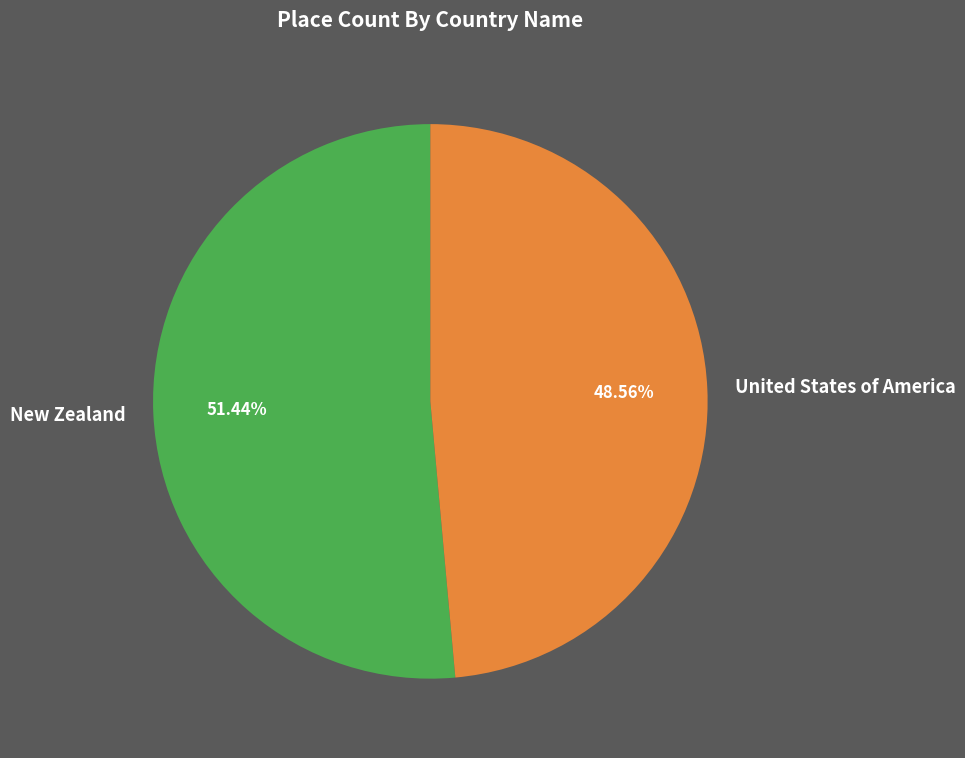

Is it true that New Zealand is 61% of the pie?

False